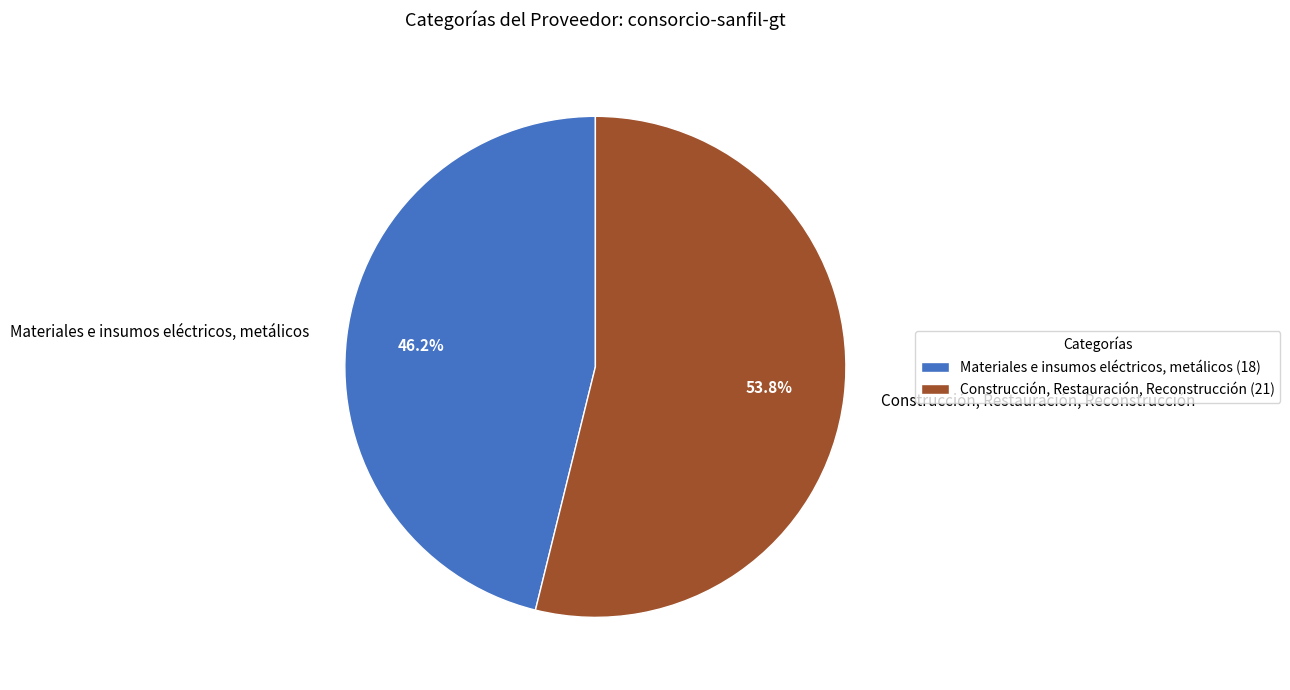

Is it true that Materiales e insumos eléctricos, metálicos is 32% of the pie?

False